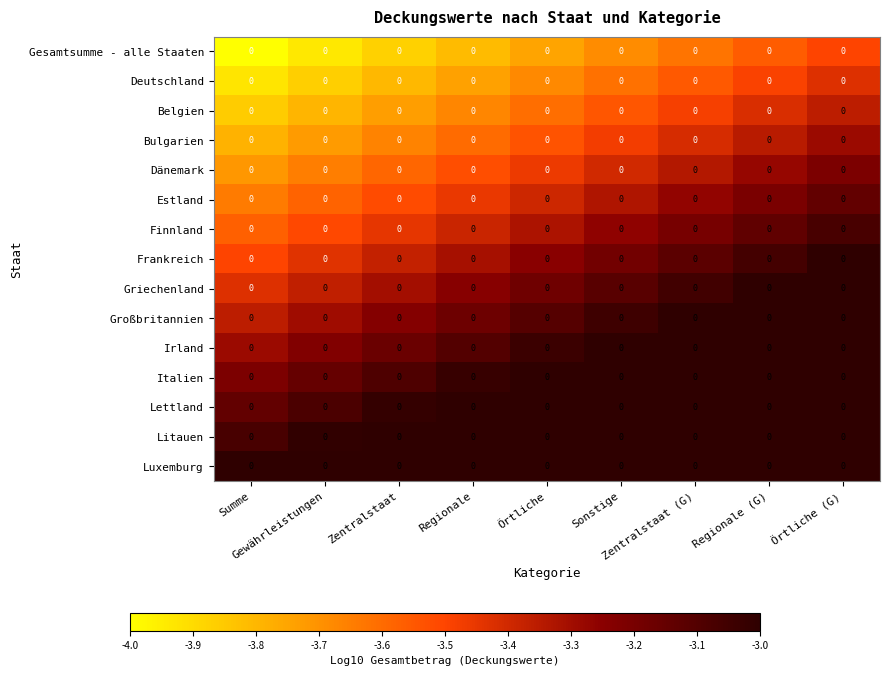

At which label does Estland reach its peak?

Örtliche (G)